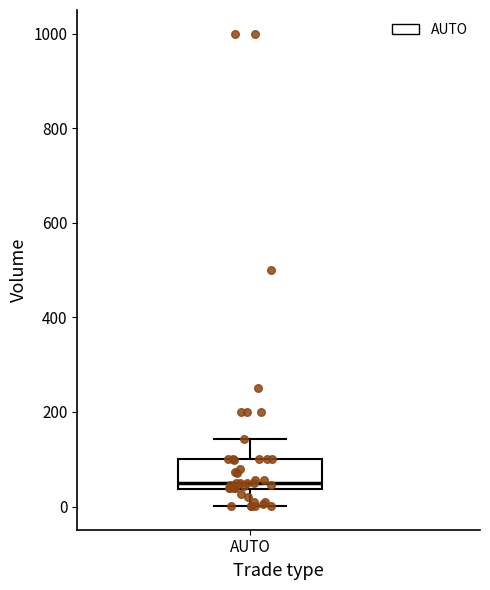

Read this box plot against the y-axis: the position of the median line, the range covered by the box, and the ends of both whiskers. The values are not printed on the chart, so give them approximately, as read against the axis.

median 60, box 40 to 100, whiskers 0 to 140